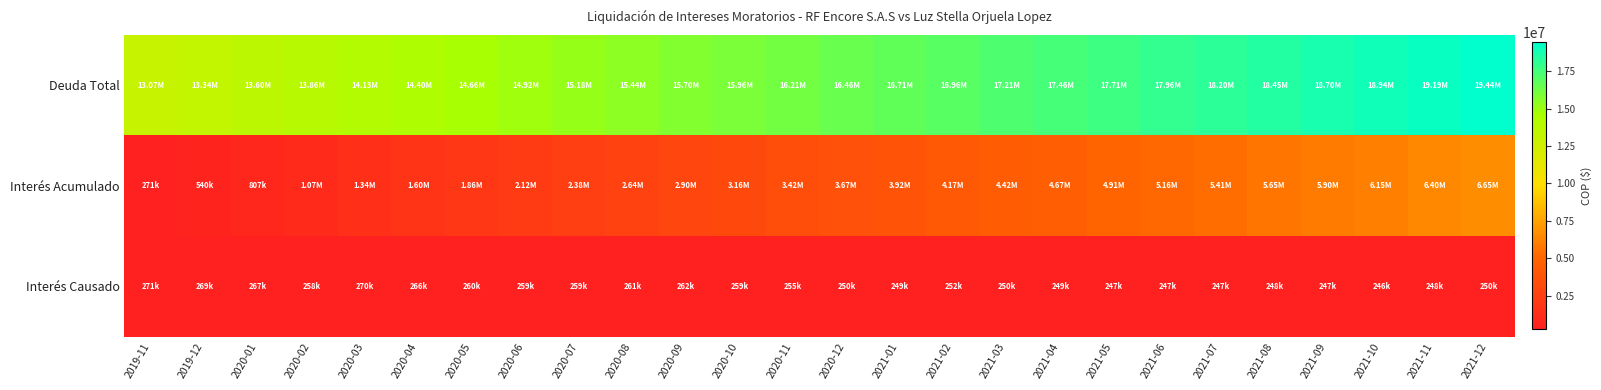

How many categories are shown in the chart?

26